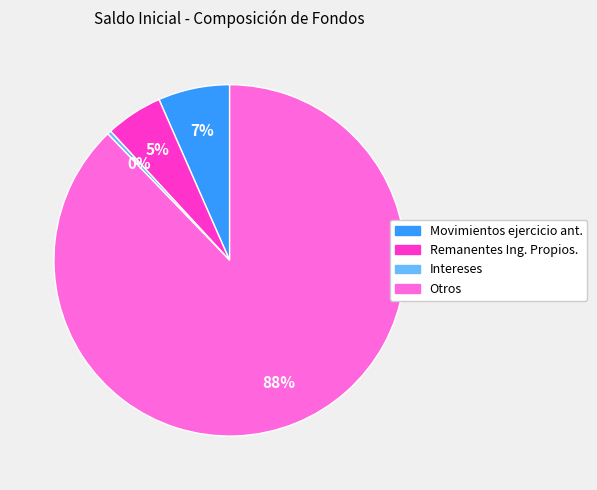

Which has a higher value, Otros or Intereses?

Otros